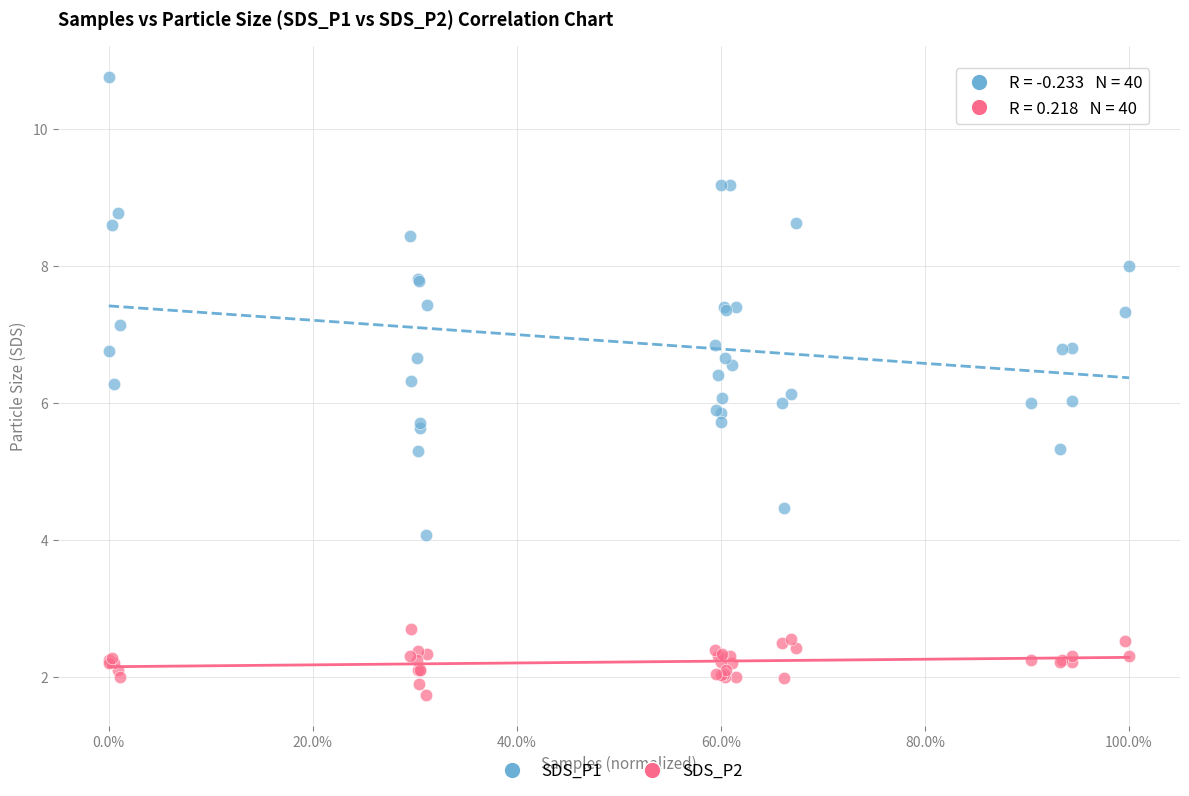

Which series contains the lowest Y value?

SDS_P2